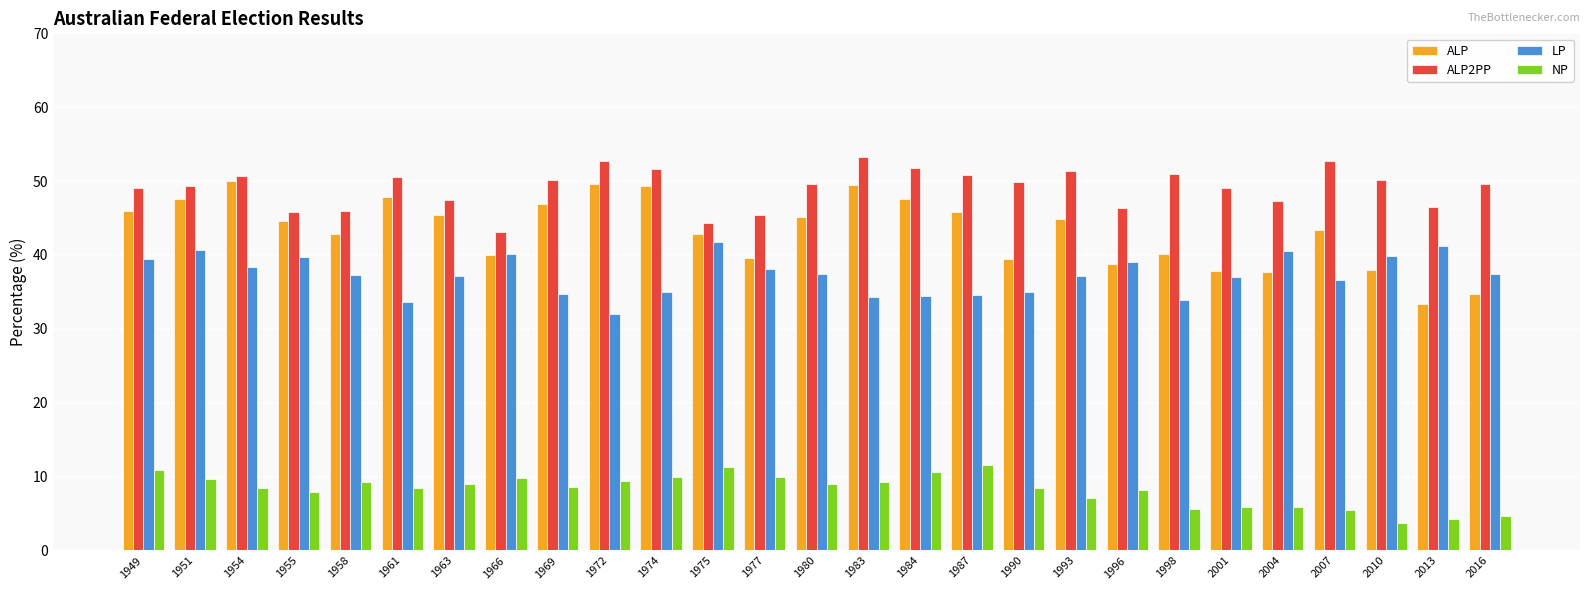

Which series has the widest spread of values?

ALP